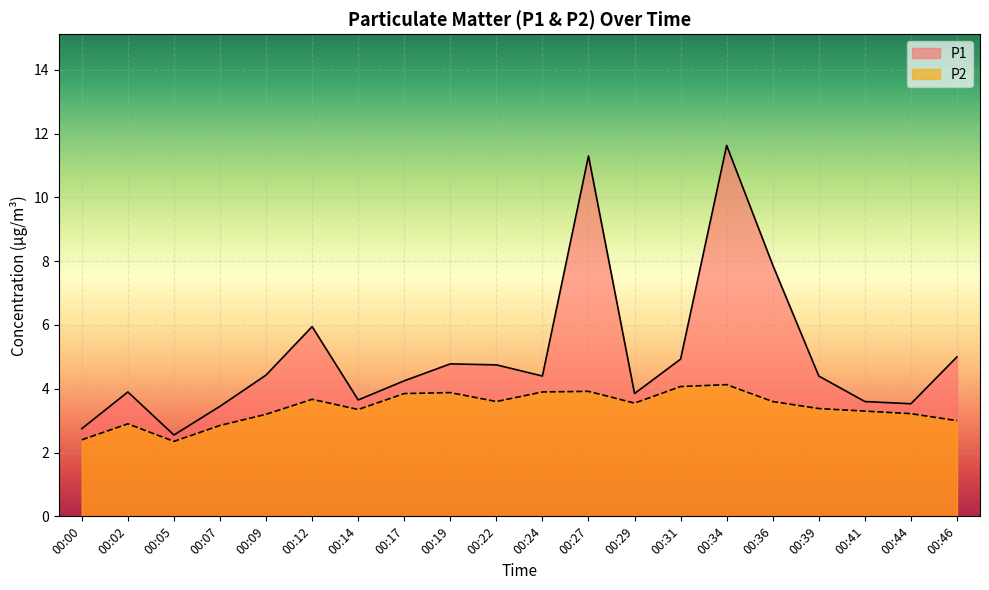

How many values in the P1 series exceed 4?

12